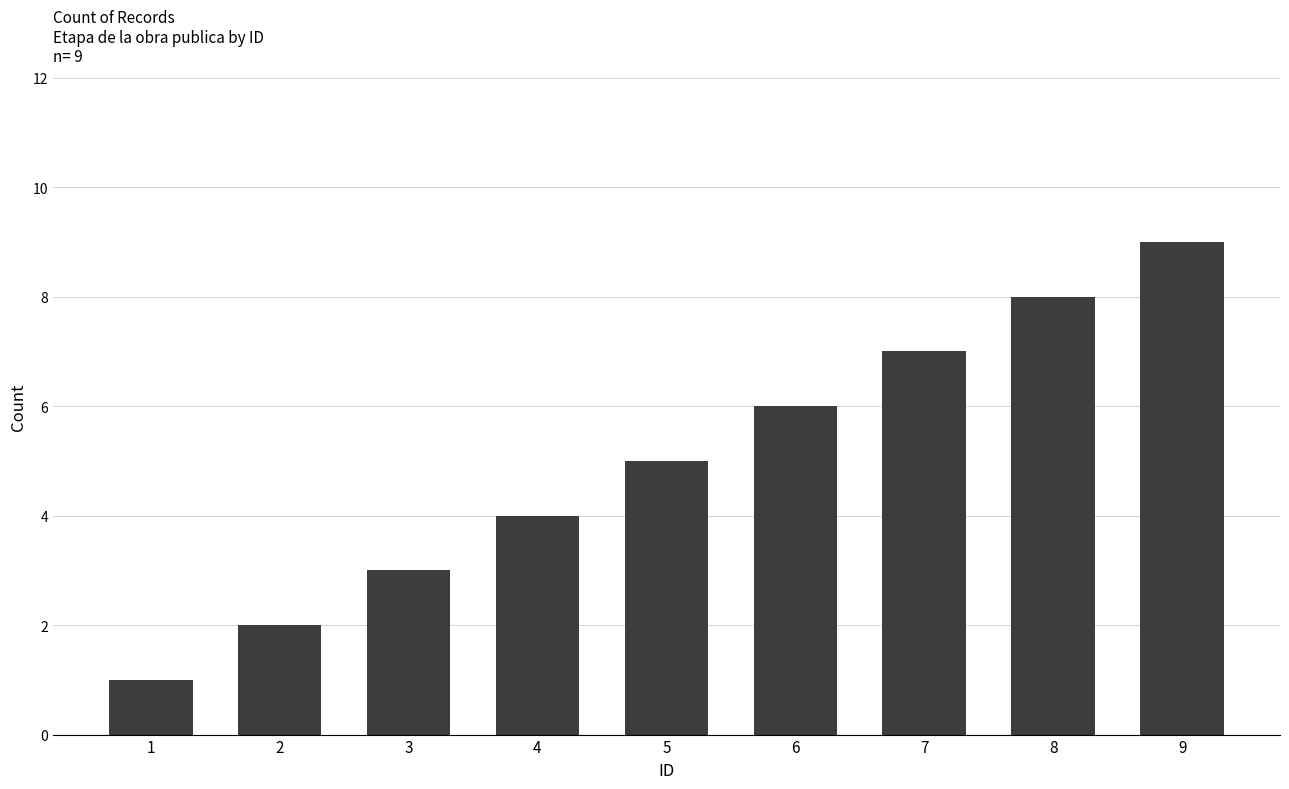

Rank the categories by value from lowest to highest.

1, 2, 3, 4, 5, 6, 7, 8, 9